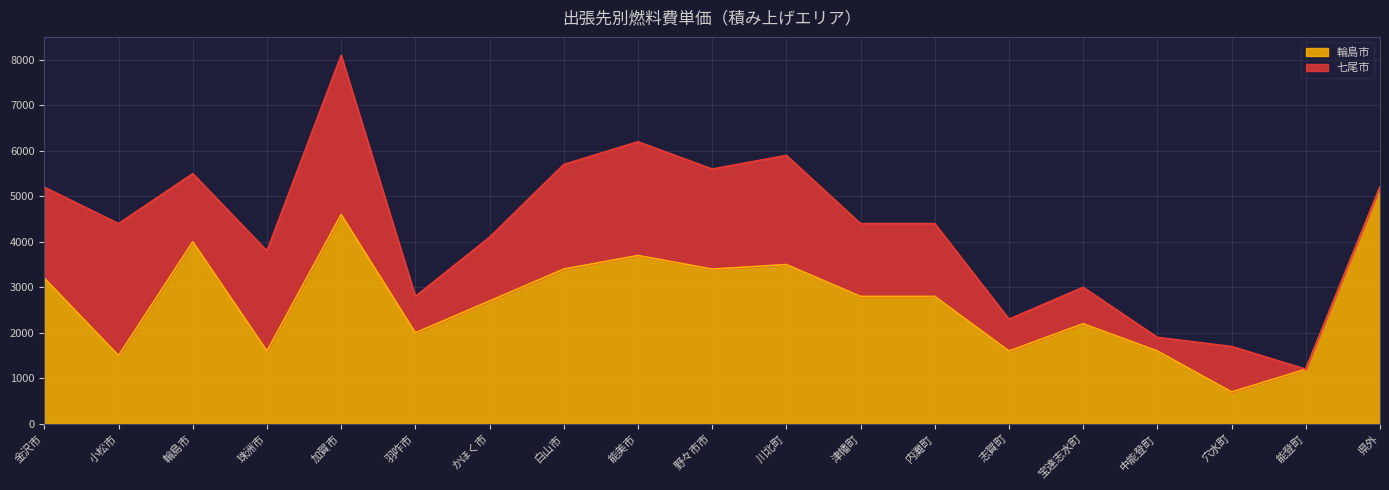

How many values are below 2800?

9